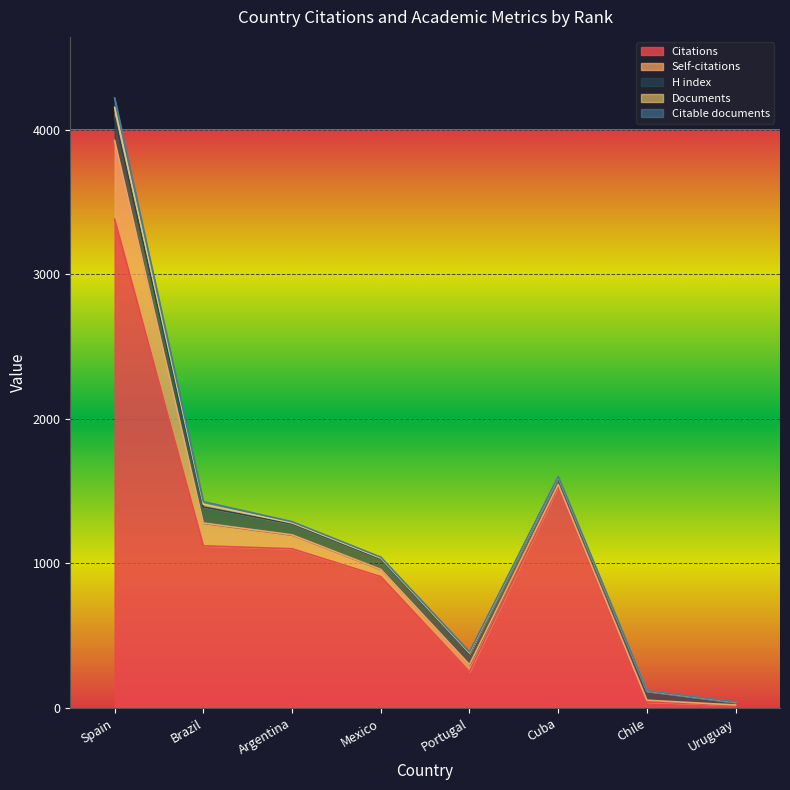

How many lines are shown in the chart?

5